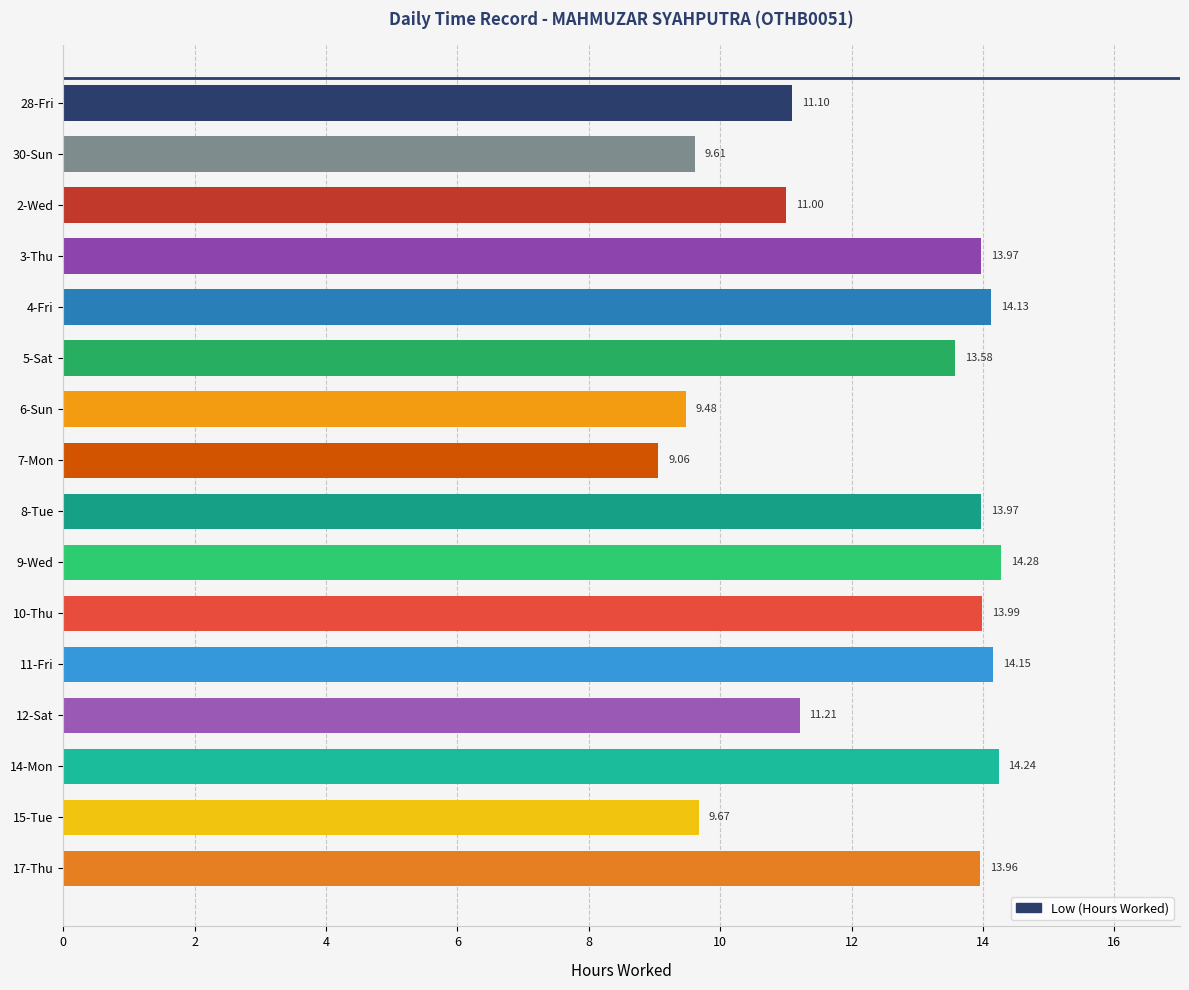

What is the difference between the maximum and minimum values?

5.2